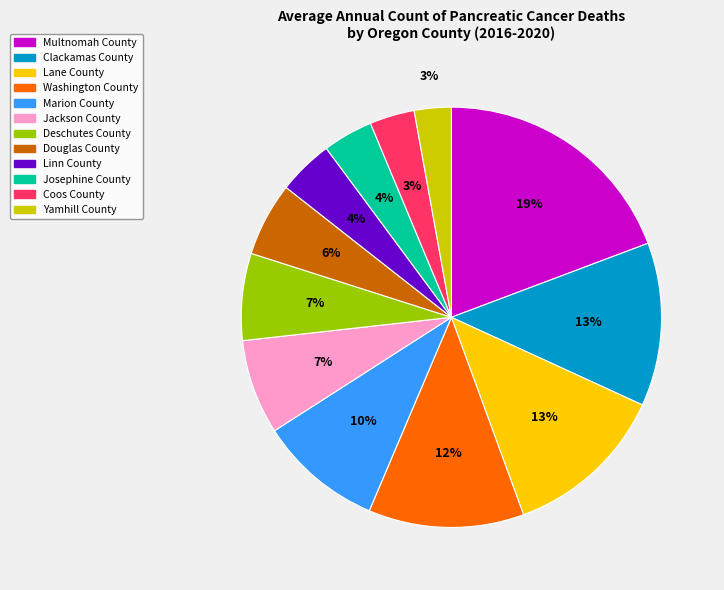

Between Yamhill County and Douglas County, which is larger?

Douglas County